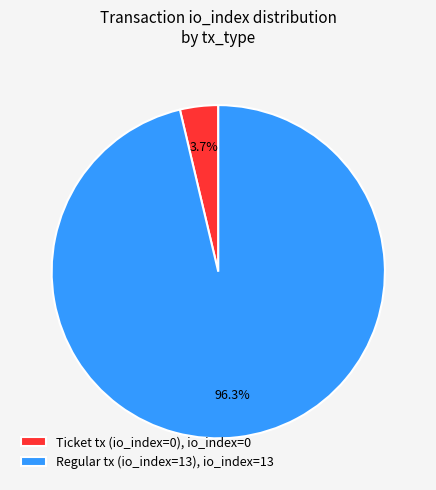

Does Ticket tx (io_index=0) account for over 50% of the chart?

No